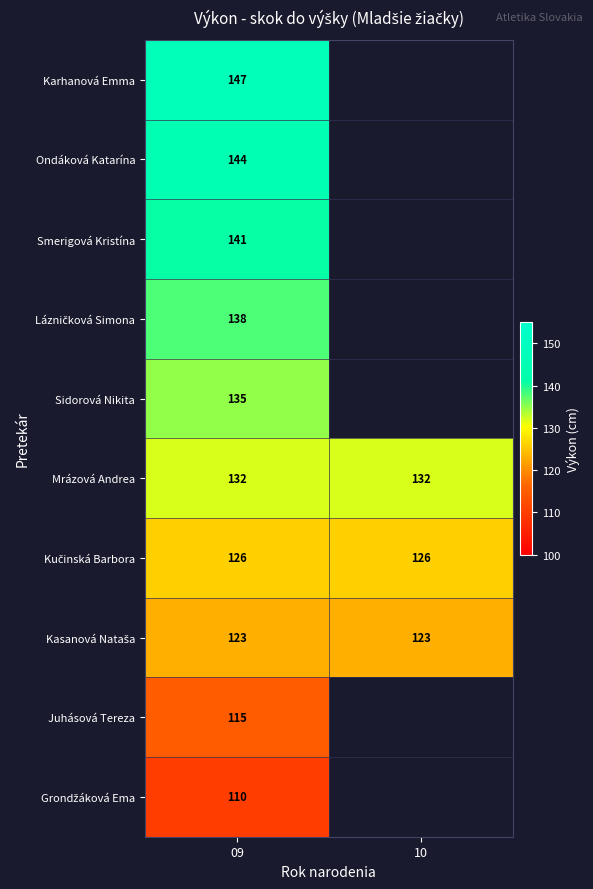

Count the number of categories in the chart.

2